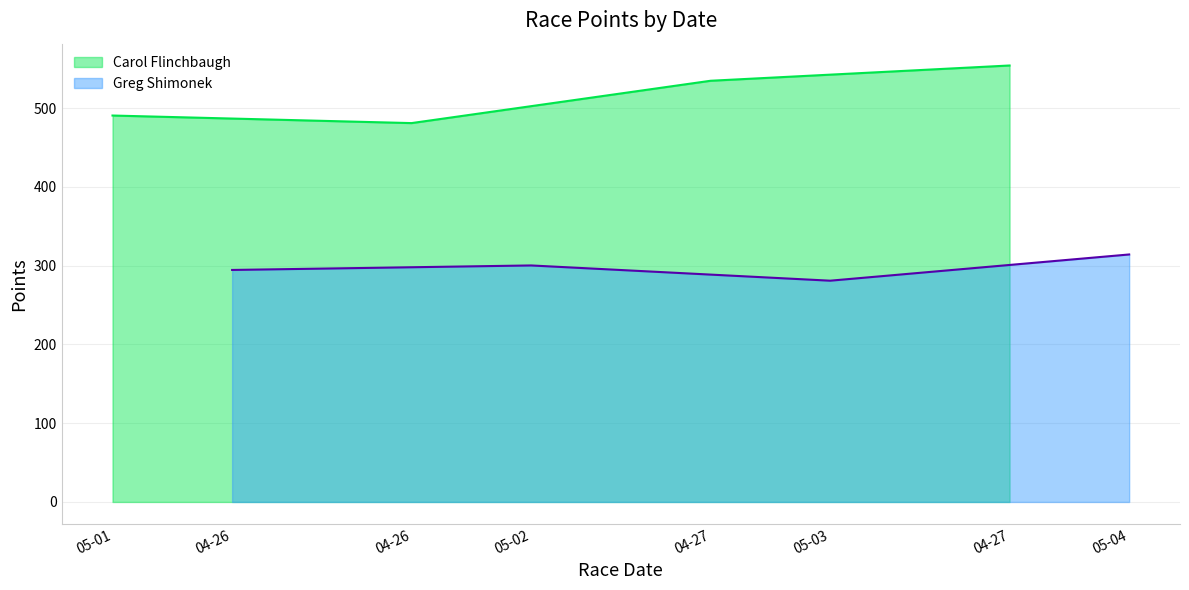

True or false: Carol Flinchbaugh and Greg Shimonek intersect in this chart.

False